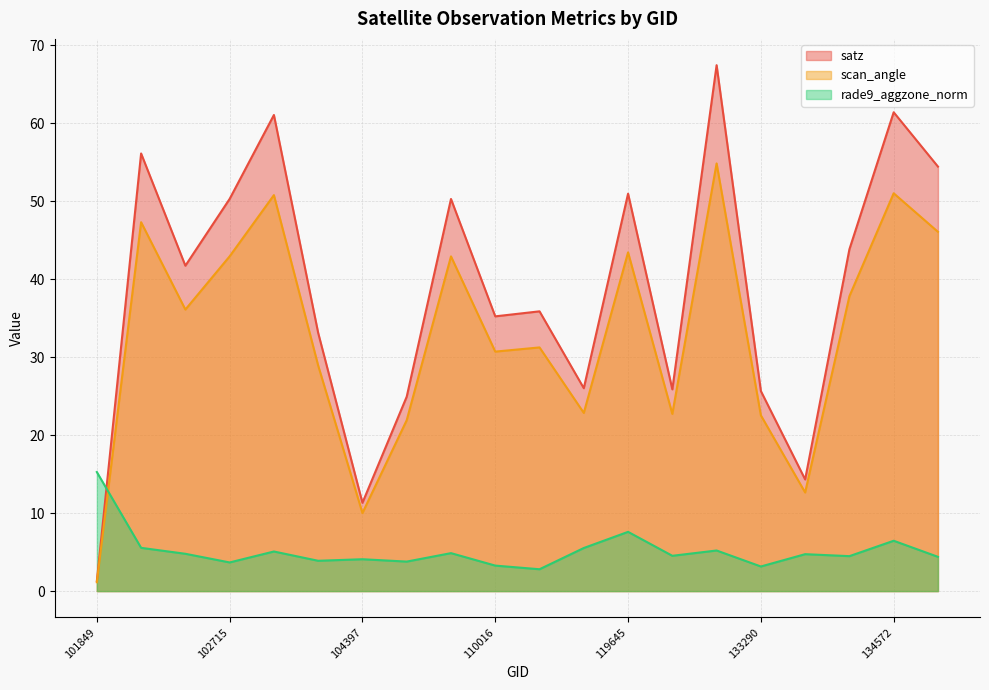

How many lines are shown in the chart?

3